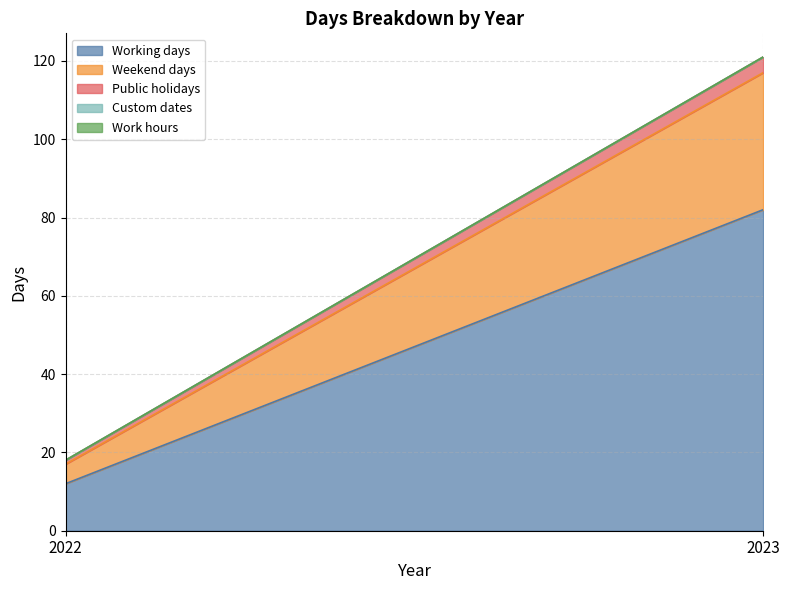

Which category has the lowest value across all series?

2022